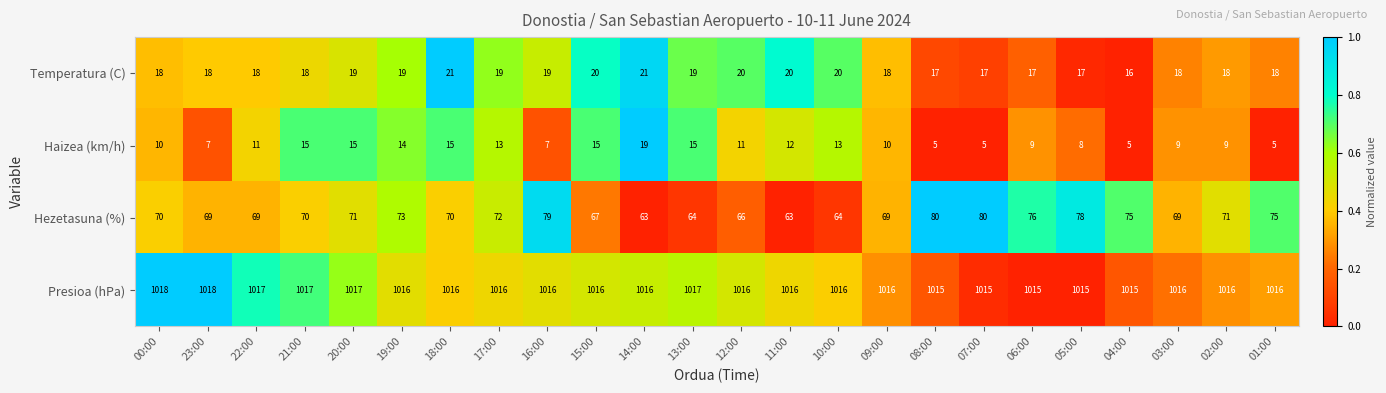

What is the total value across all series at 13:00?

1115